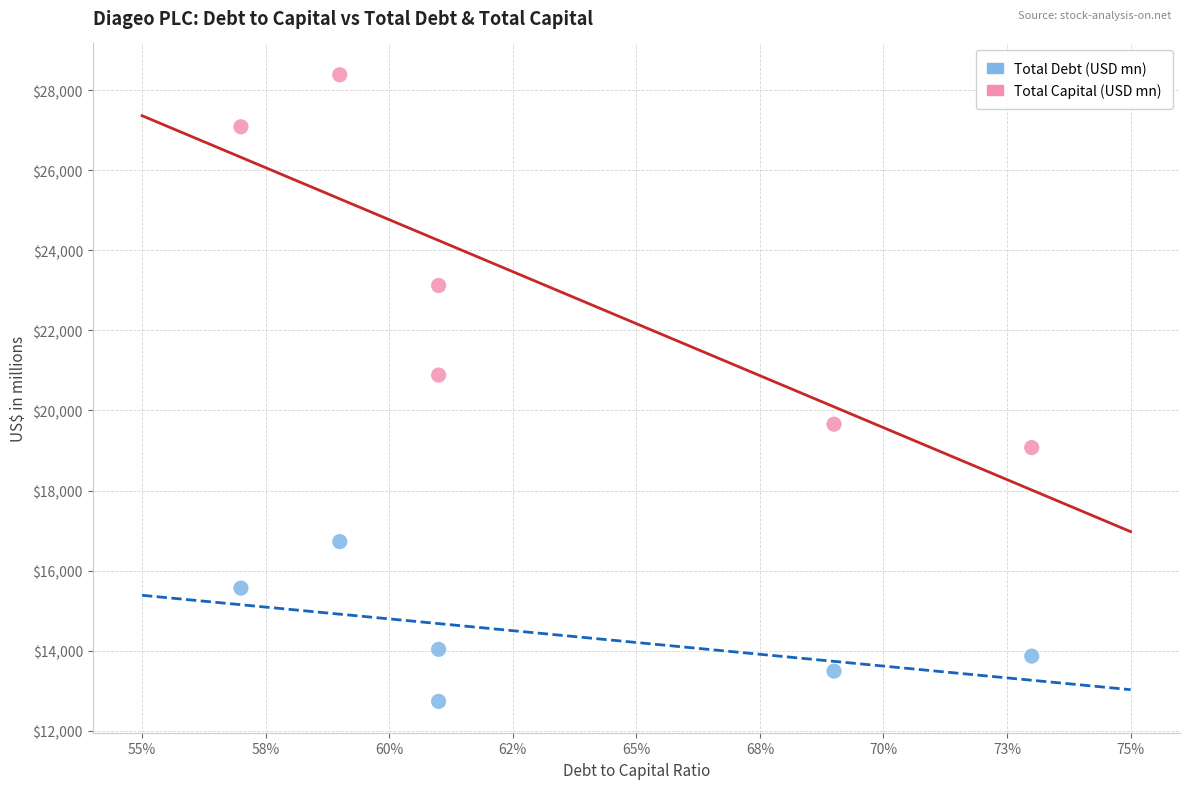

Across all series, what Y value is closest to 20558?

20883